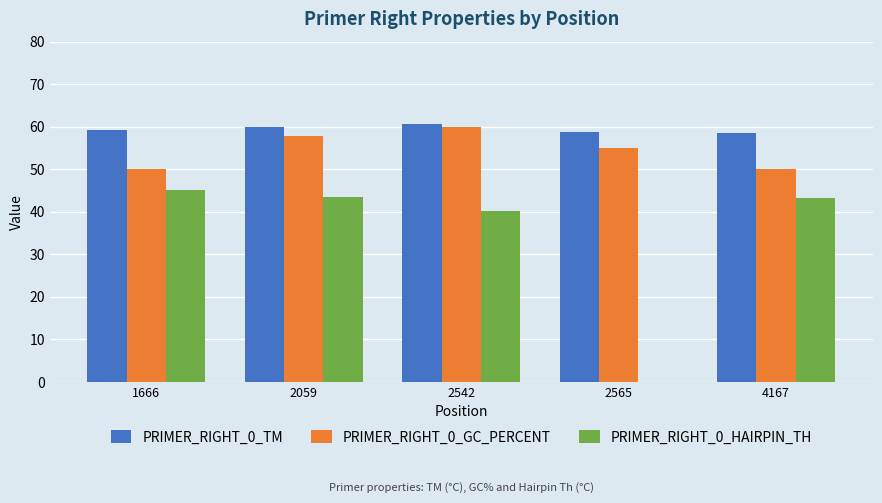

What is the maximum value shown in the chart?

60.7